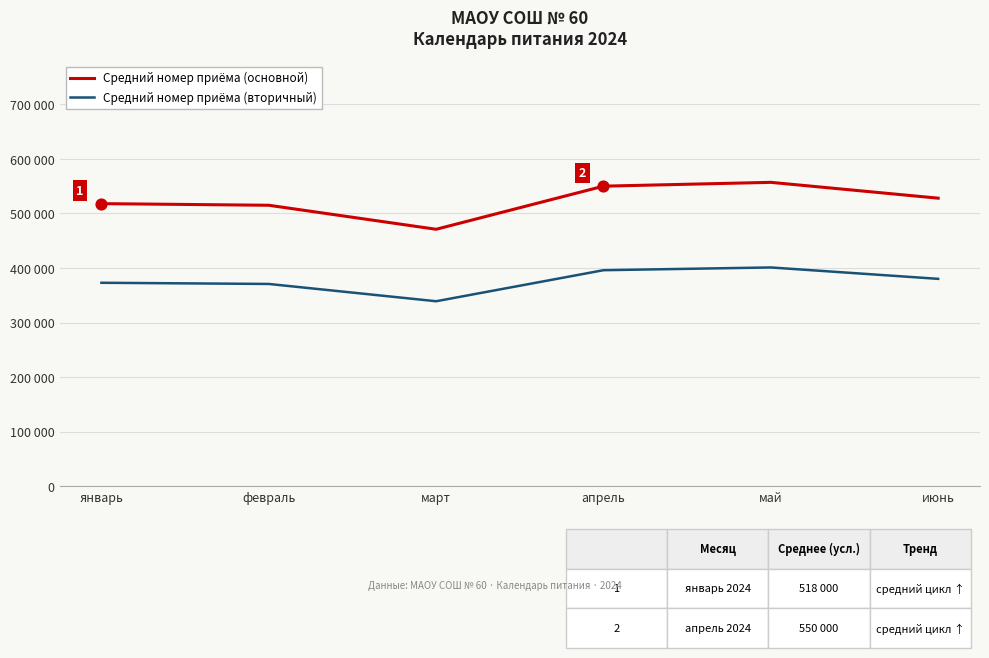

Which series has the largest total across all categories?

Средний номер приёма (основной)